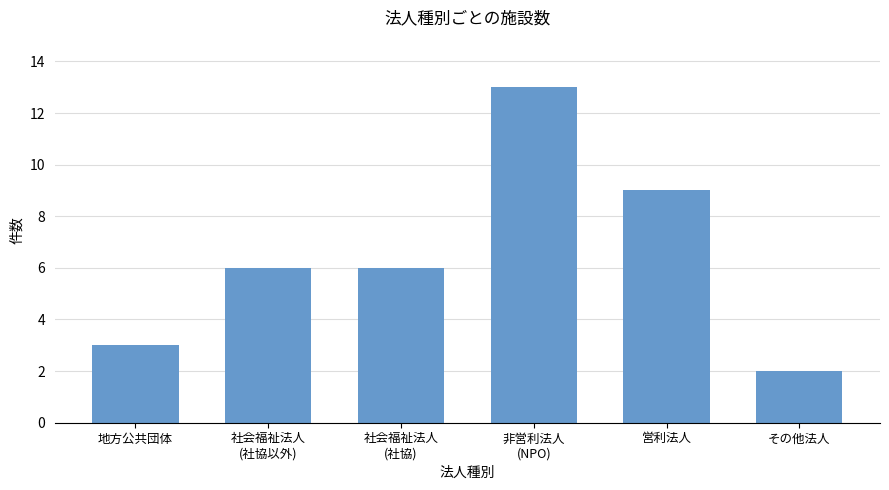

What position from the right is 非営利法人
(NPO)?

3